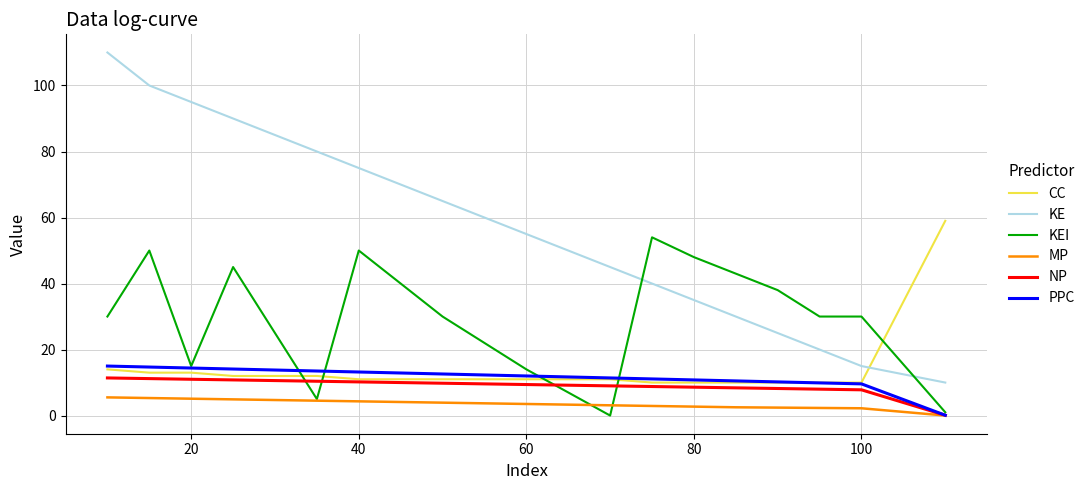

Which series has the largest total across all categories?

KE